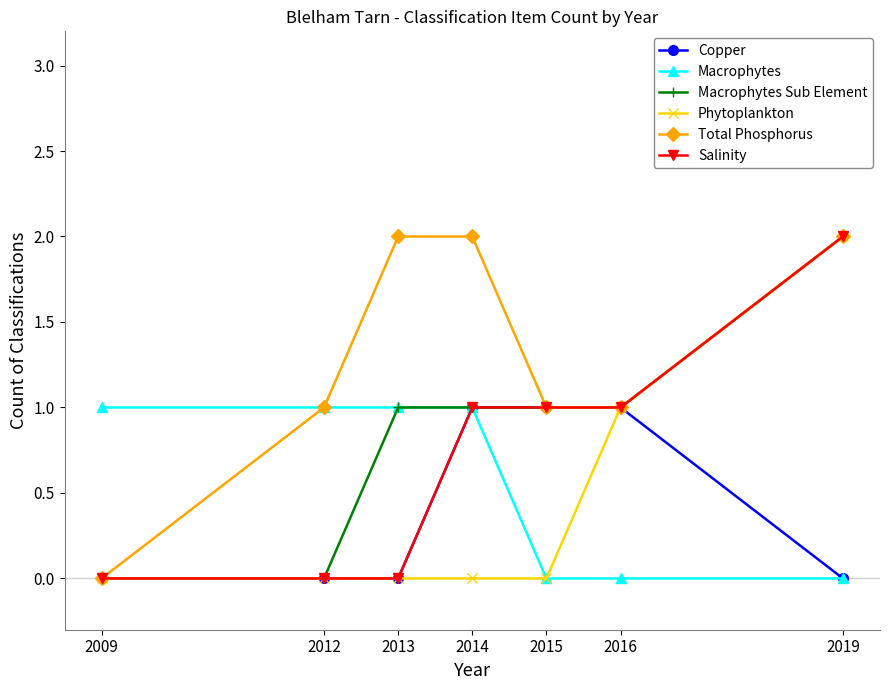

At which category is the sum across all series the highest?

2019